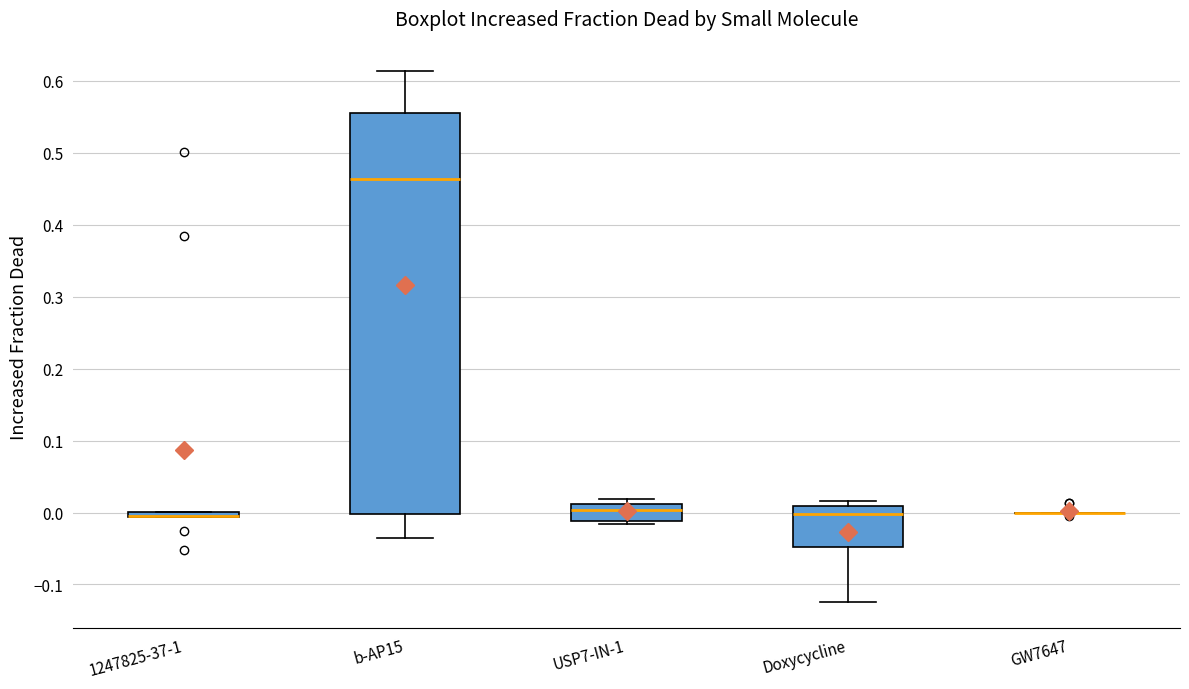

Comparing the boxes themselves (not the whiskers), which one is the tallest?

b-AP15